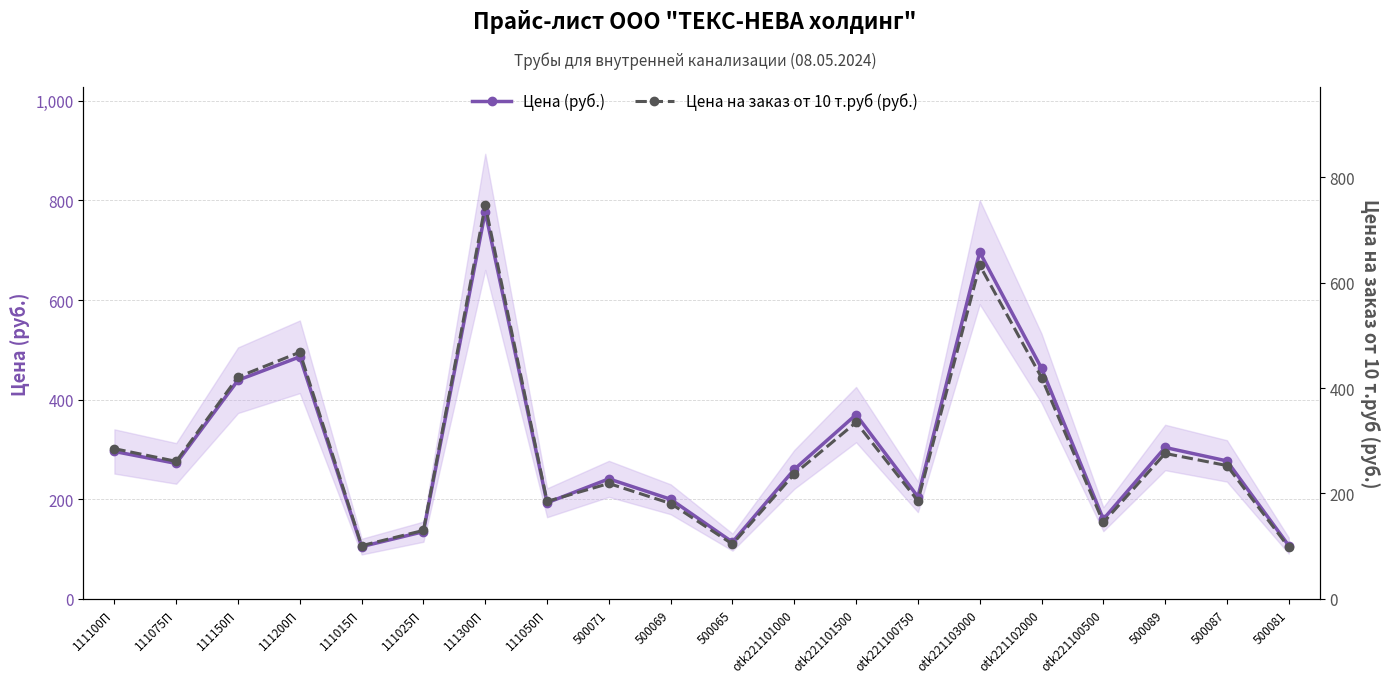

Is the value of Цена на заказ от 10 т.руб (руб.) at otk221103000 greater than the value of Цена (руб.) at 500065?

Yes